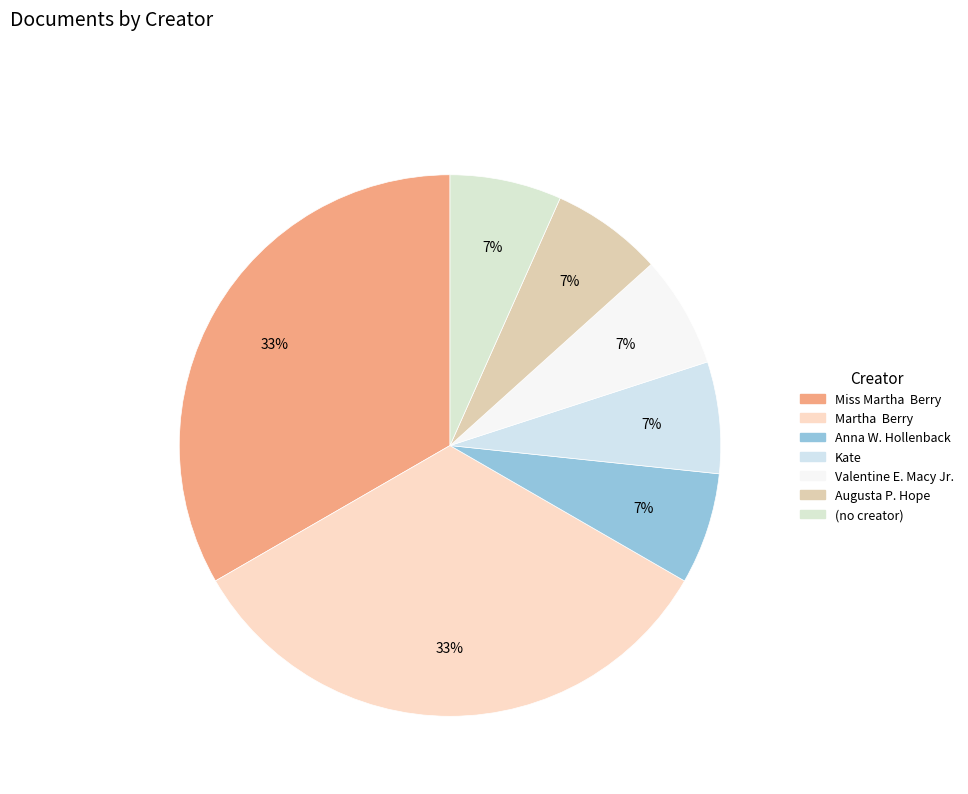

Is (no creator) the majority of the pie?

No